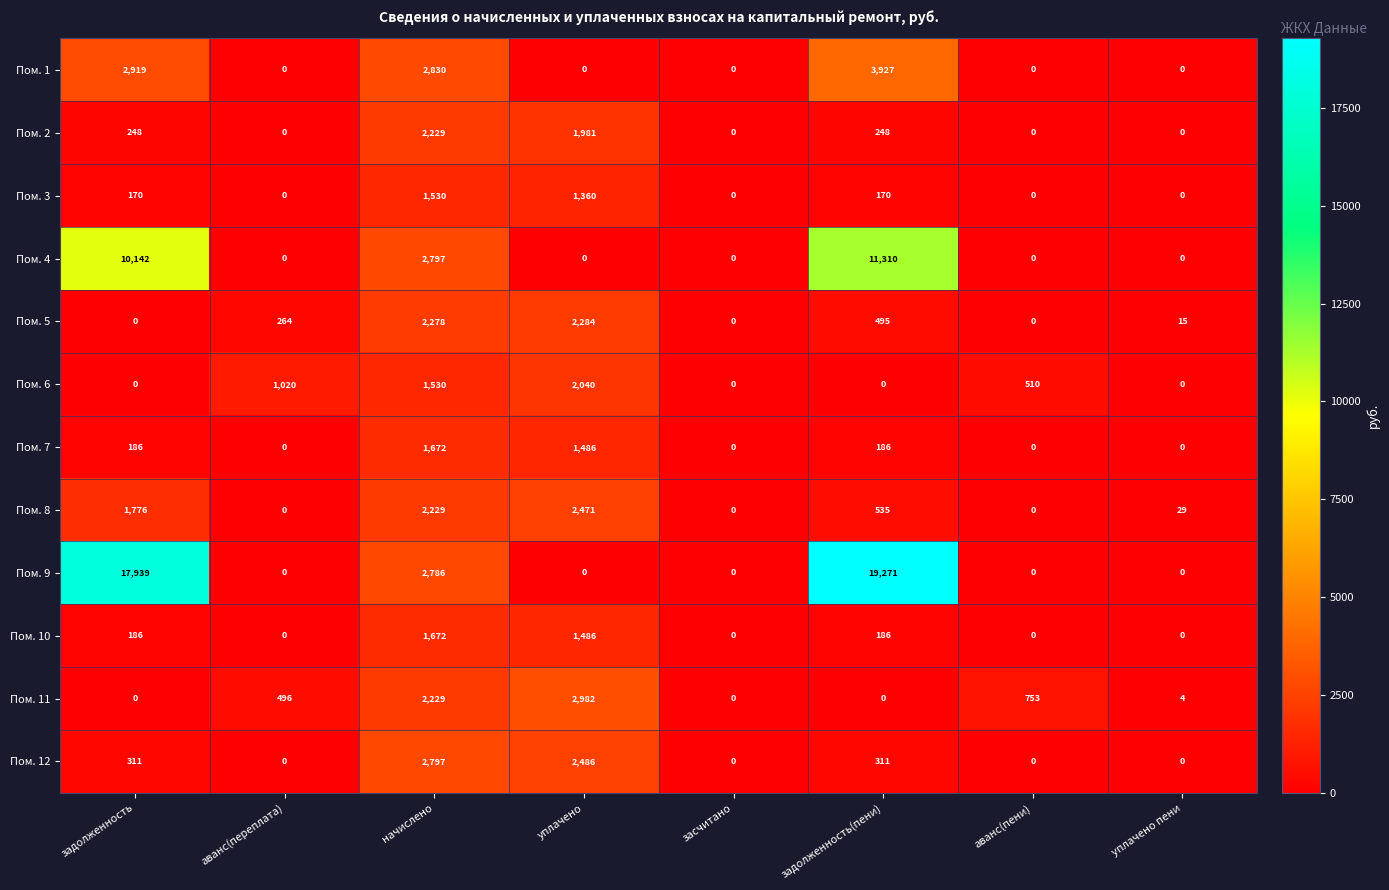

How many Пом. 2 values are between 0 and 1981?

7